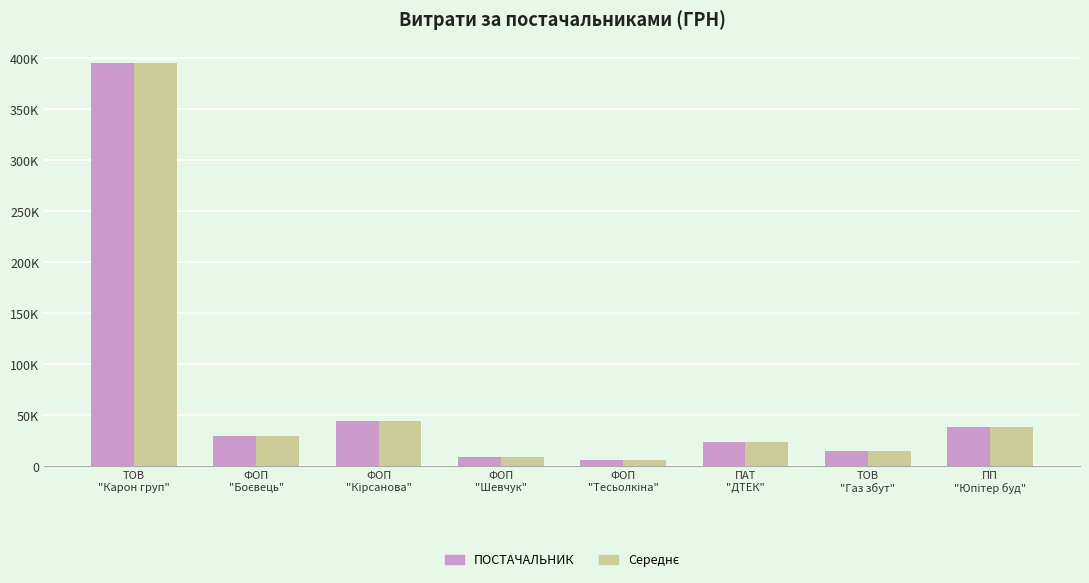

Are the bars grouped side by side (vs. stacked)?

Yes